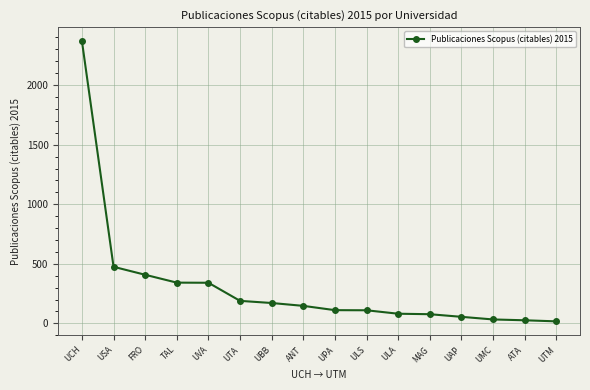

At which label is the value closest to 1193?

USA